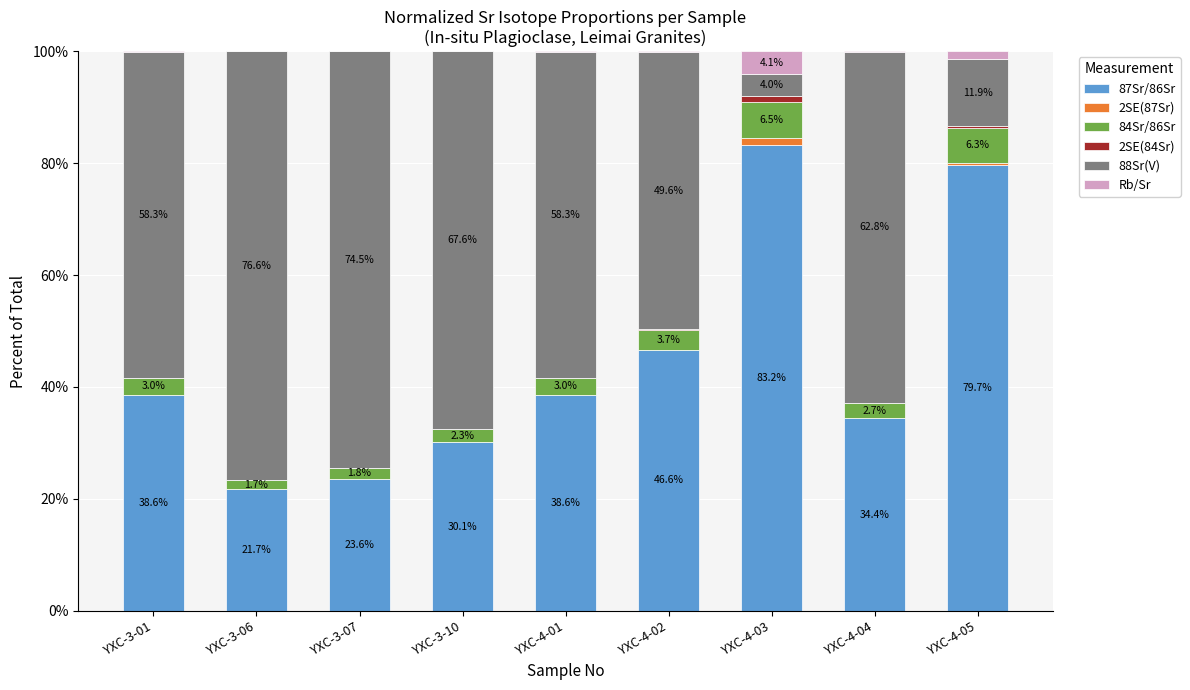

Where does the 87Sr/86Sr series first go above 38?

YXC-3-01